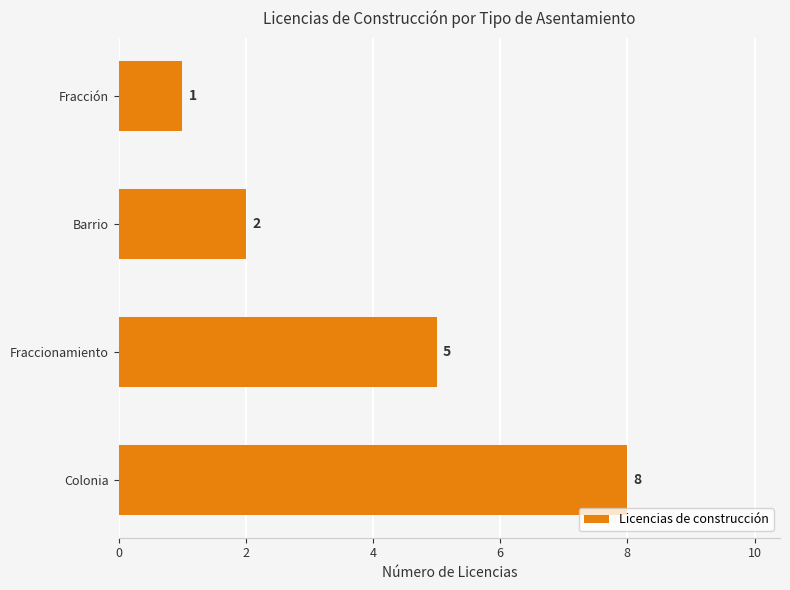

Reading bottom to top, list all the values displayed in this chart.

Colonia=8	Fraccionamiento=5	Barrio=2	Fracción=1